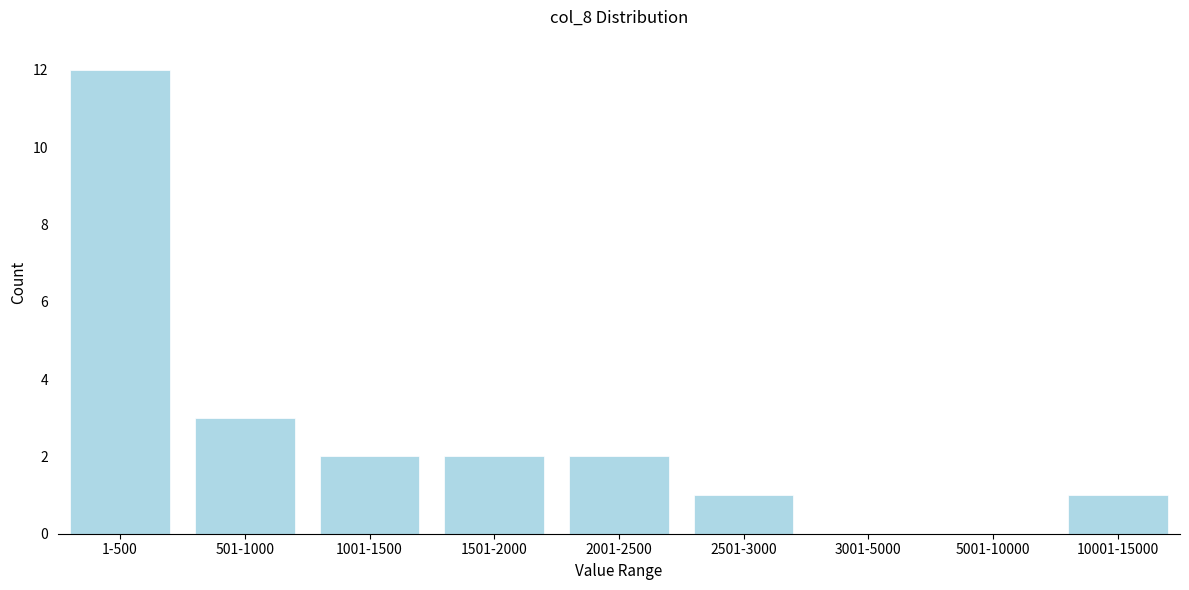

Reading left to right, list all the values displayed in this chart.

1-500=12	501-1000=3	1001-1500=2	1501-2000=2	2001-2500=2	2501-3000=1	3001-5000=0	5001-10000=0	10001-15000=1